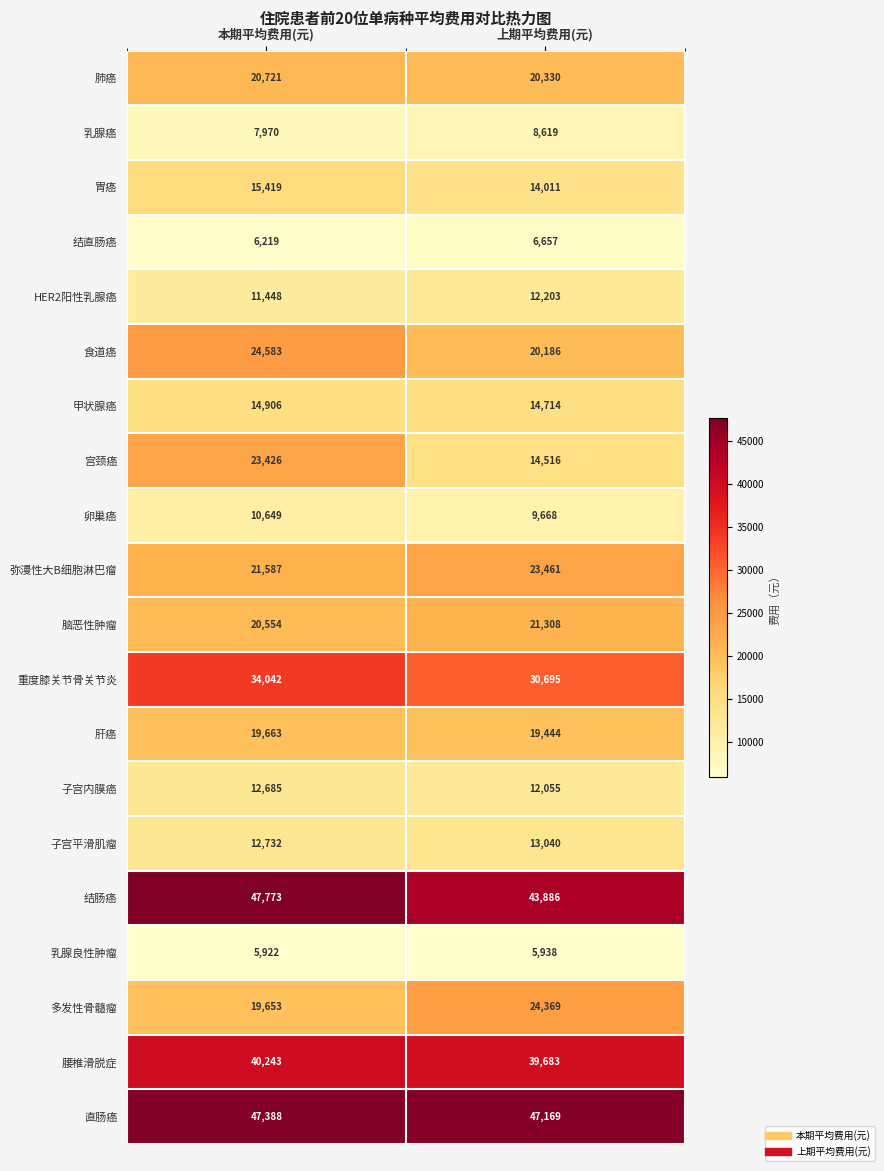

How many distinct data groups are displayed?

20